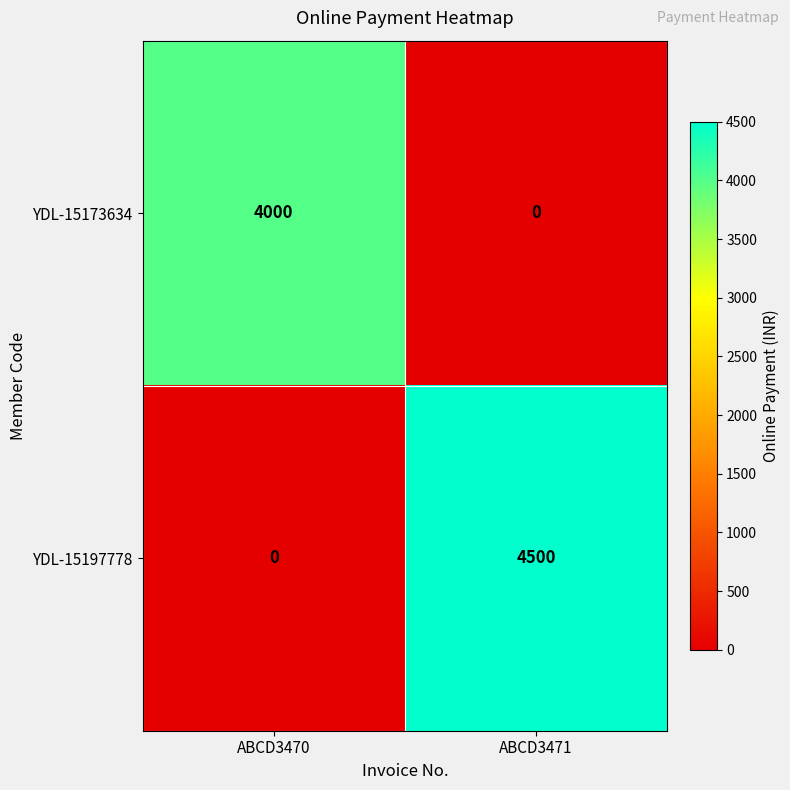

Count the number of data series in this chart.

2